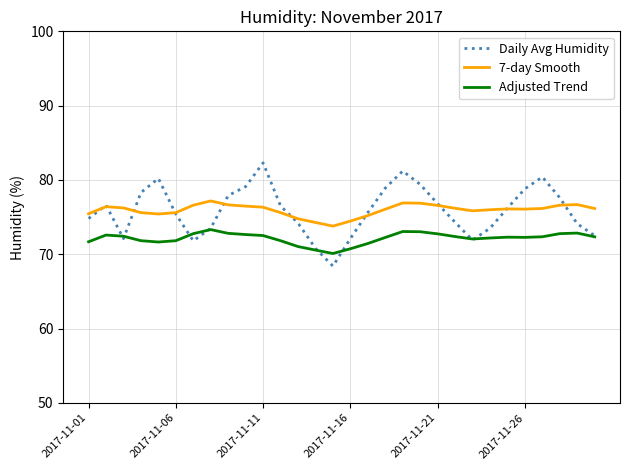

True or false: 7-day Smooth and Adjusted Trend intersect in this chart.

False